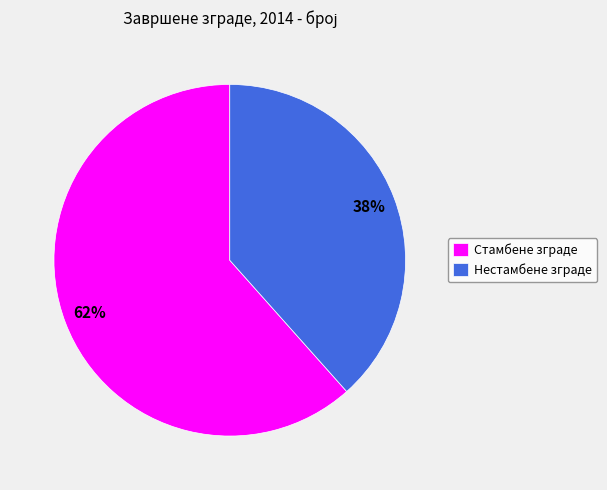

How many segments does this pie chart have?

2